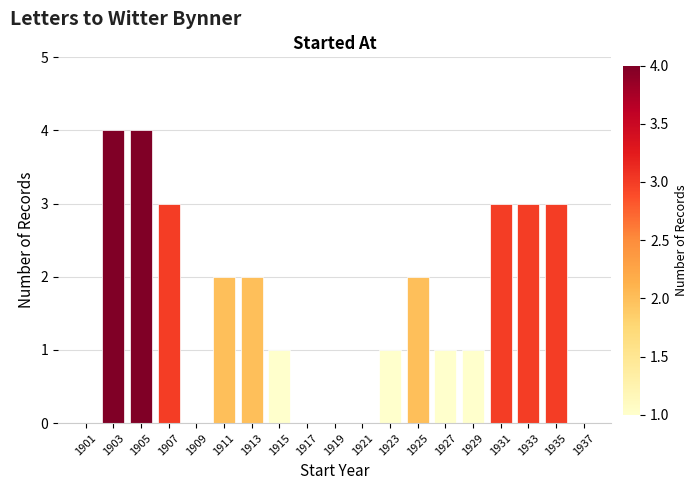

Reading left to right, transcribe this chart: for each bar, give the range it covers on the x-axis and its height. The values are not printed on the chart, so give them approximately, as read against the axis.

1900 to 1902: 0
1902 to 1904: 4
1904 to 1906: 4
1906 to 1908: 3
1908 to 1910: 0
1910 to 1912: 2
1912 to 1914: 2
1914 to 1916: 1
1916 to 1918: 0
1918 to 1920: 0
1920 to 1922: 0
1922 to 1924: 1
1924 to 1926: 2
1926 to 1928: 1
1928 to 1930: 1
1930 to 1932: 3
1932 to 1934: 3
1934 to 1936: 3
1936 to 1938: 0